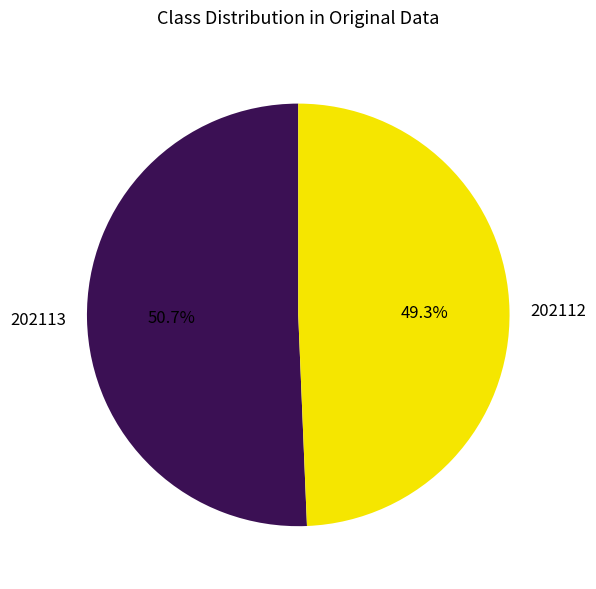

Which category accounts for the majority?

202113